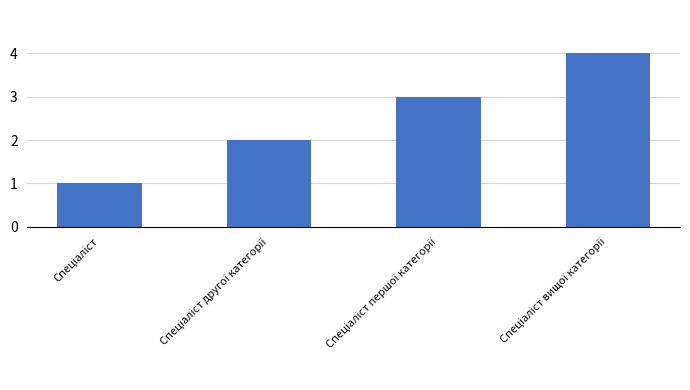

What is the maximum value shown in the chart?

4